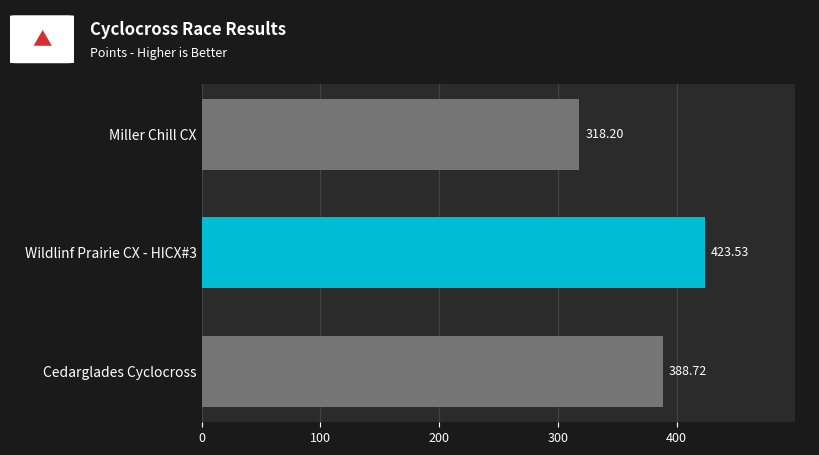

What is the label of the 3rd bar from the bottom?

Miller Chill CX